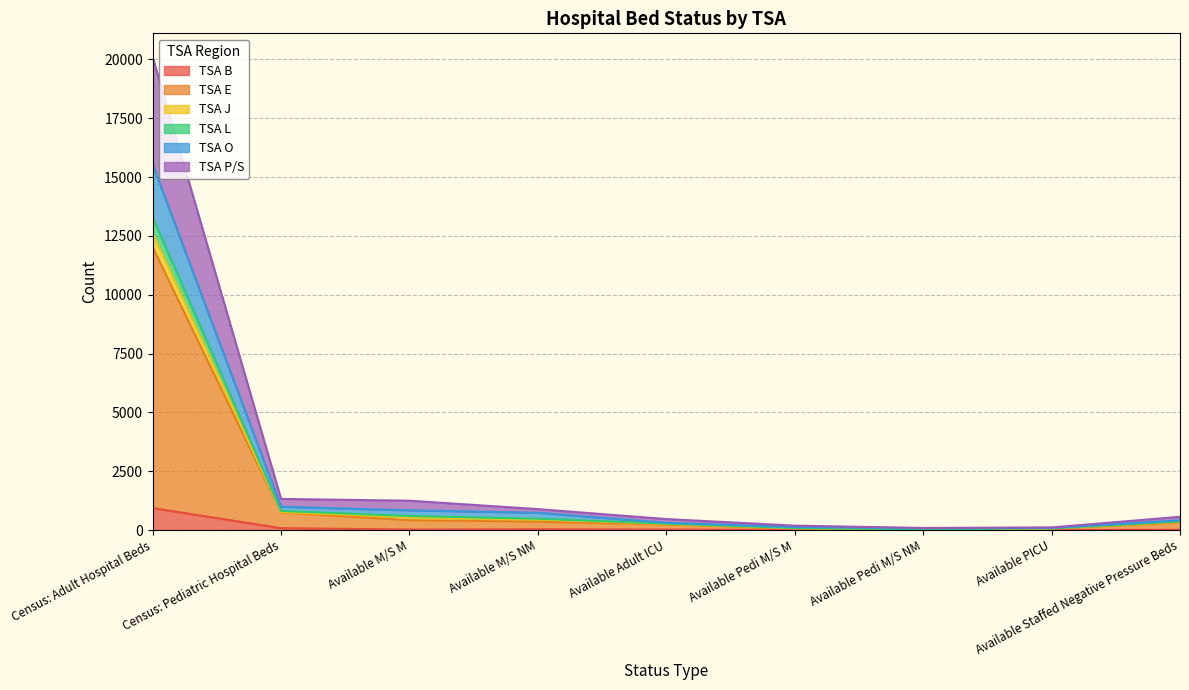

What position from the left is Available M/S M?

3